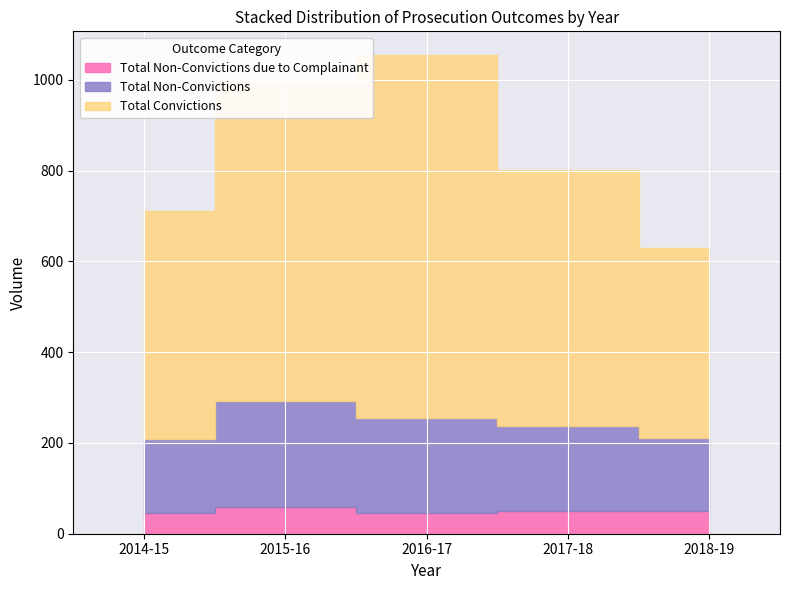

Read the Total Non-Convictions due to Complainant value at 2017-18, to the nearest 5.

50